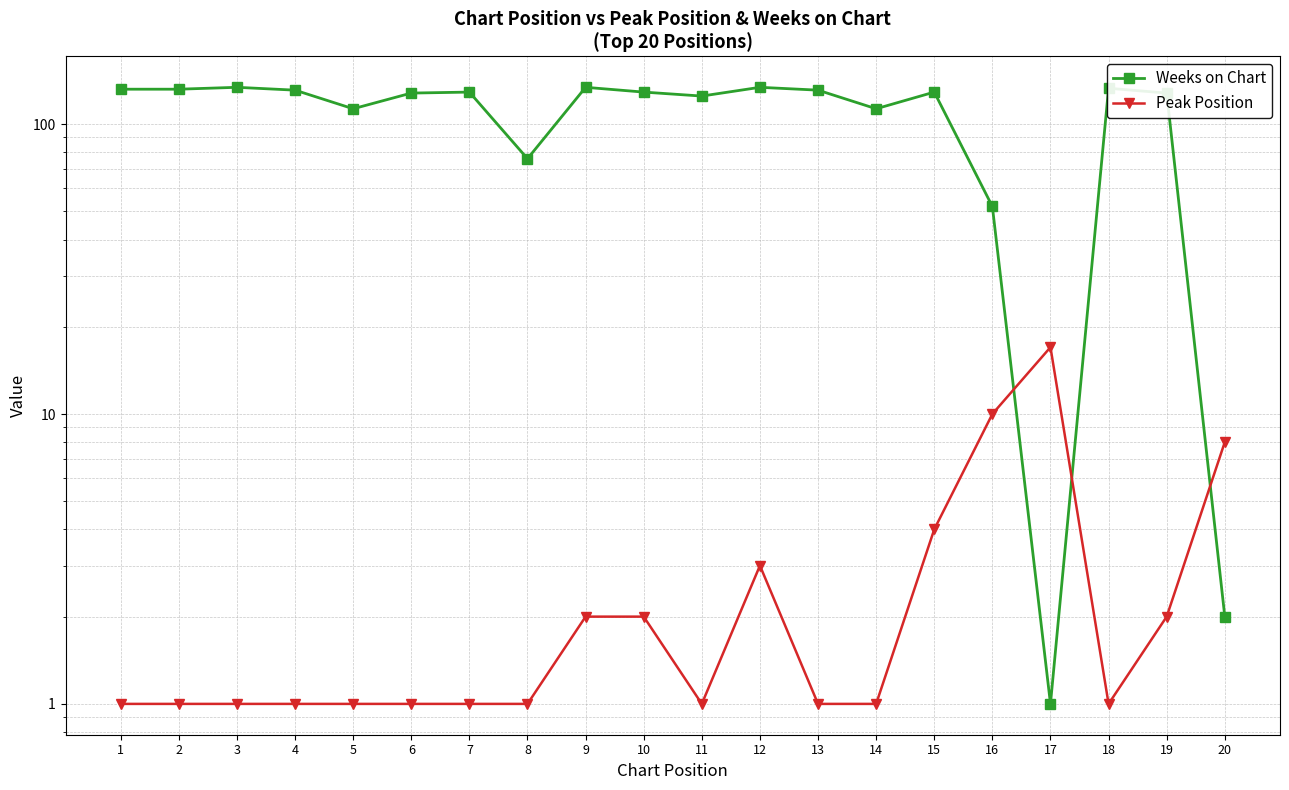

What is the value of the Peak Position point at the 6th from the left?

1